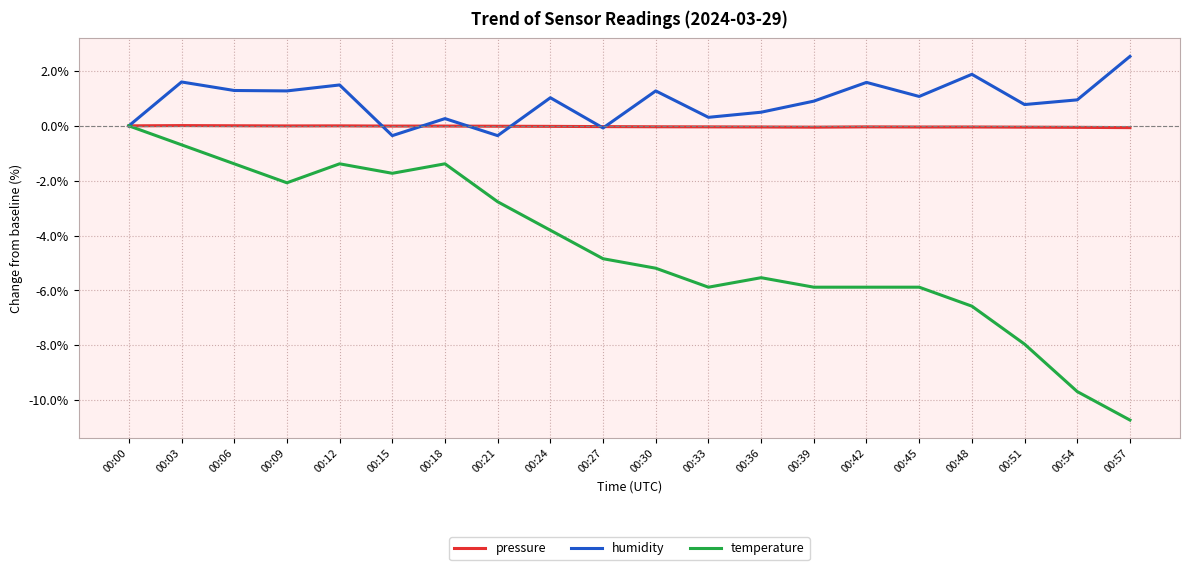

At which category is the sum across all series the highest?

00:03